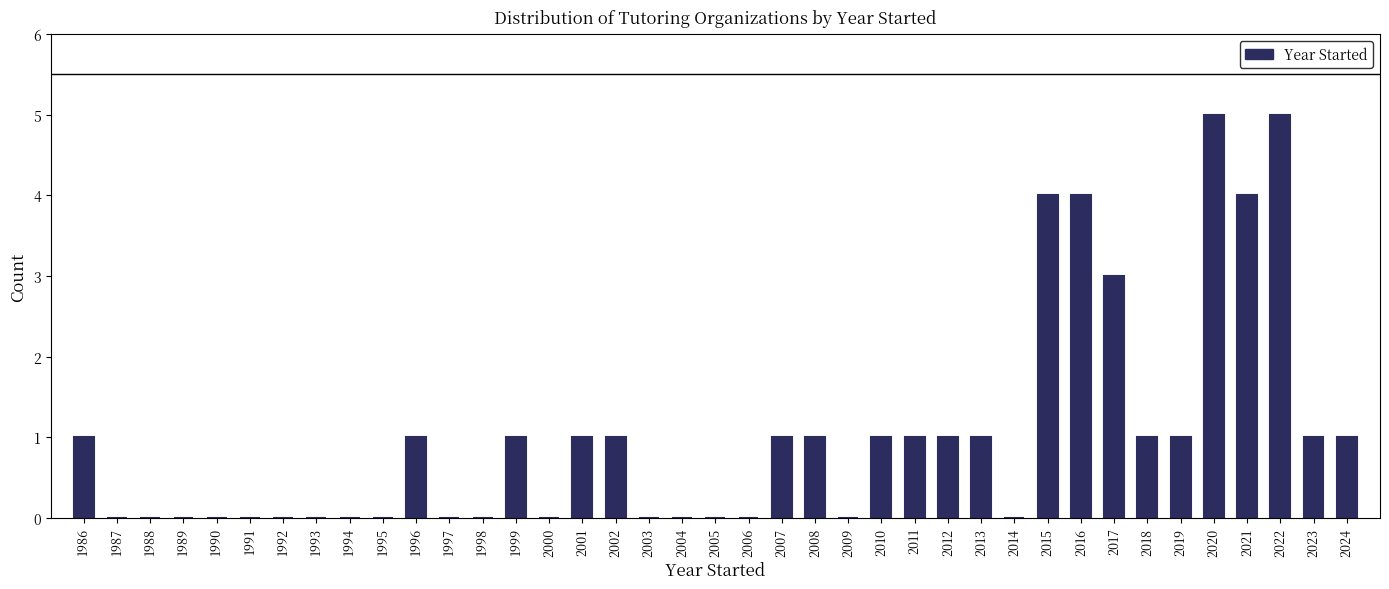

What is the change in value from 2000 to 2020?

+5